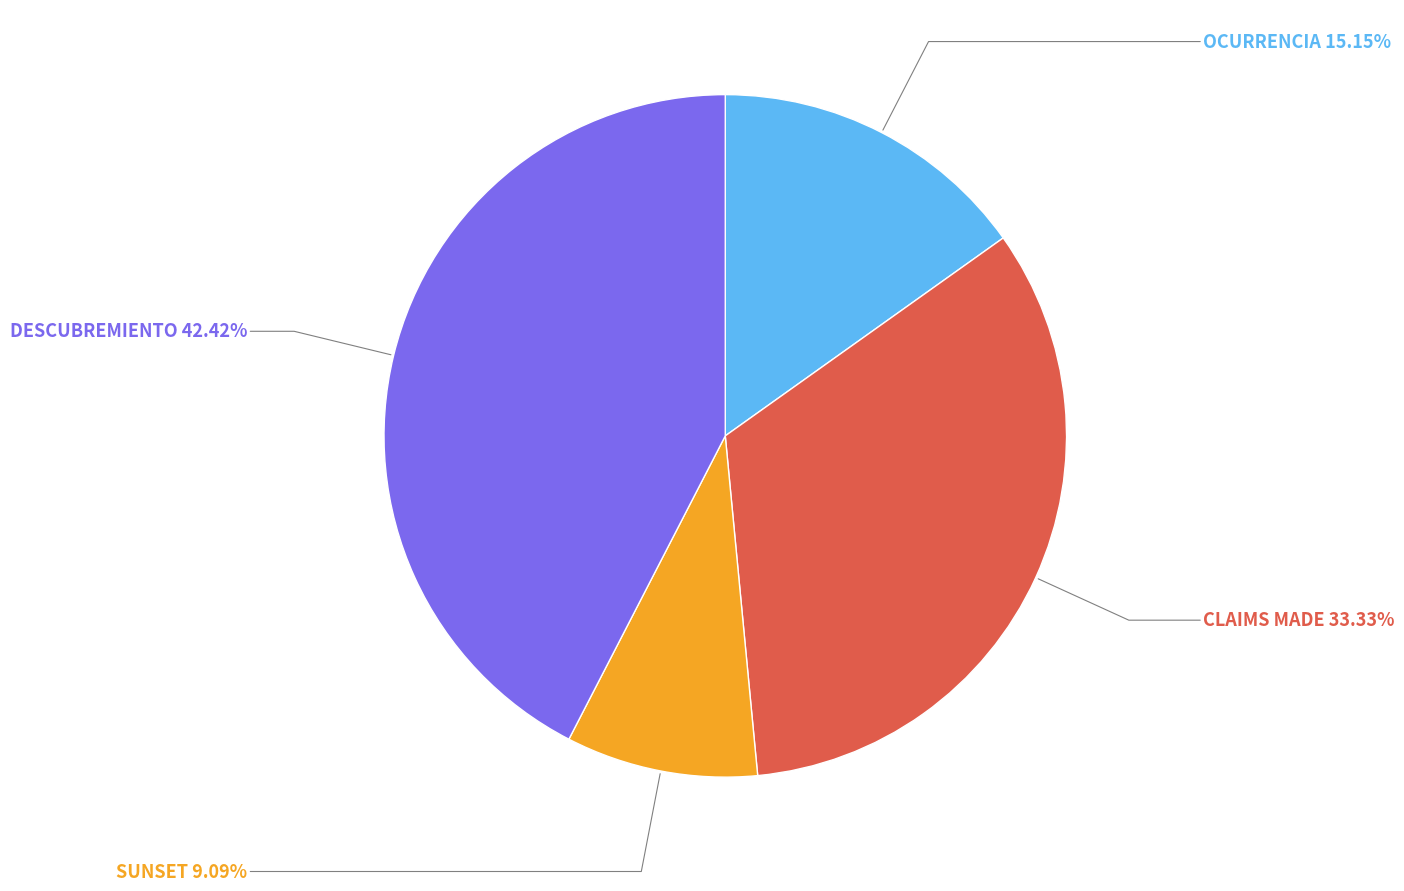

To the nearest percent, what is the average slice percentage?

25%